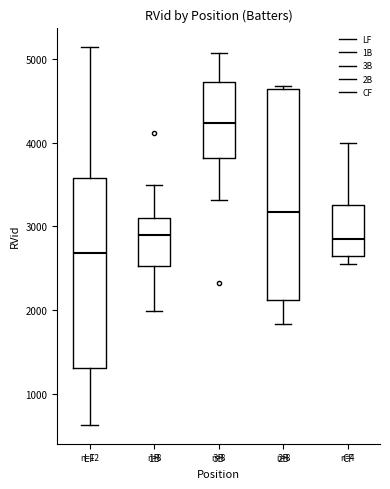

Where is the upper edge of the box for LF on the y-axis? The values are not printed on the chart, so give them approximately, as read against the axis.

3600